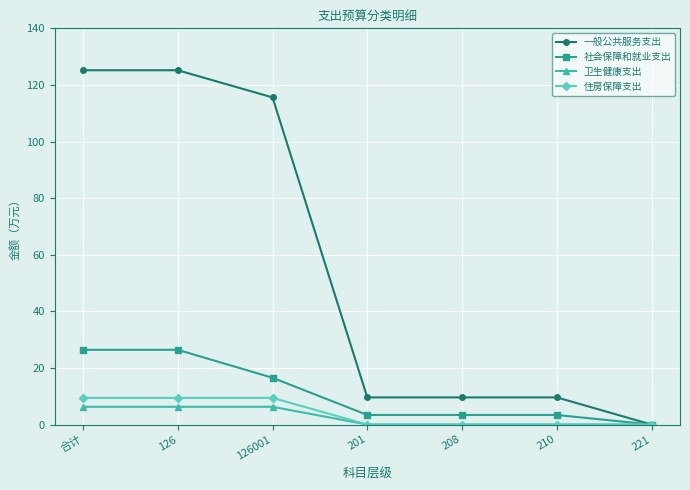

Does the chart display data point markers on the line(s)?

Yes